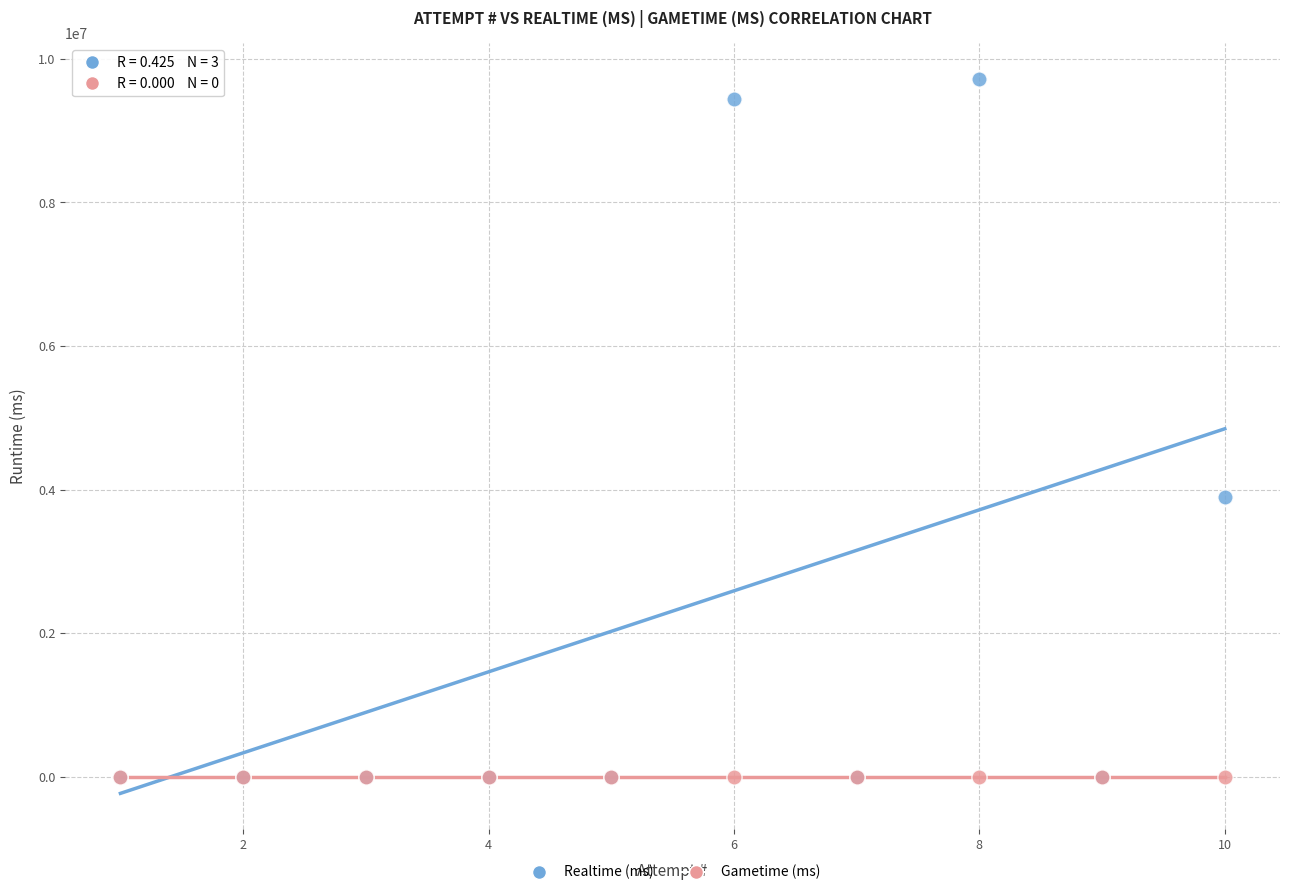

What are all the series names shown in the legend?

Realtime (ms), Gametime (ms)